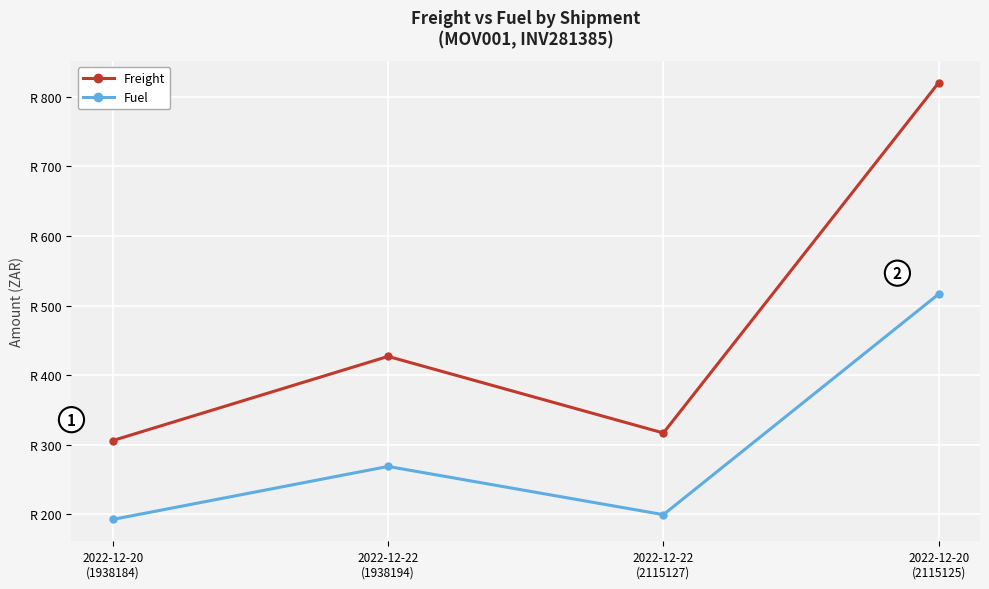

Reading right to left, what are all the values shown in this chart?

Freight: 2022-12-20
(2115125)=820.2	2022-12-22
(2115127)=317.0	2022-12-22
(1938194)=427.0	2022-12-20
(1938184)=306.1
Fuel: 2022-12-20
(2115125)=516.5	2022-12-22
(2115127)=199.6	2022-12-22
(1938194)=268.9	2022-12-20
(1938184)=192.8